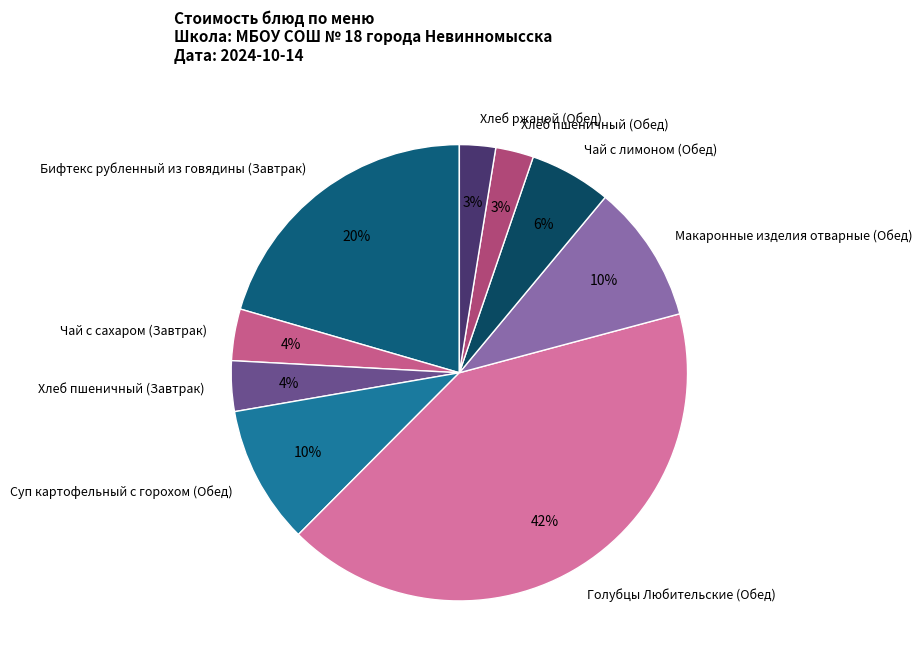

True or false: Суп картофельный с горохом (Обед) accounts for 10% of the total.

True